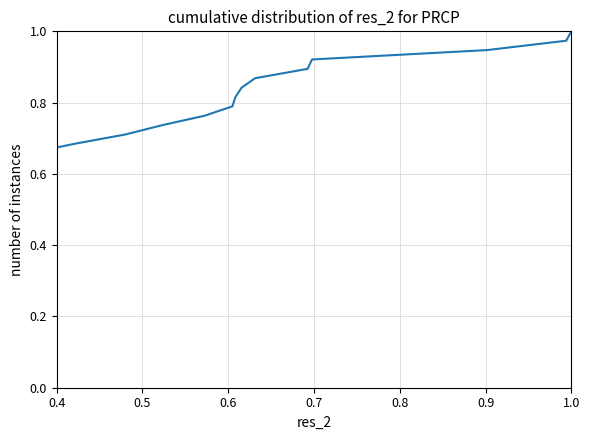

What is the value of the 38th point from the left?

1.0